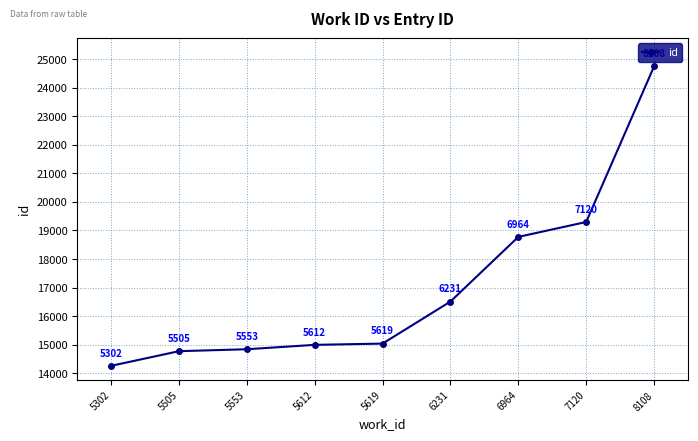

List the labels in order of value, largest first.

8108, 7120, 6964, 6231, 5619, 5612, 5553, 5505, 5302